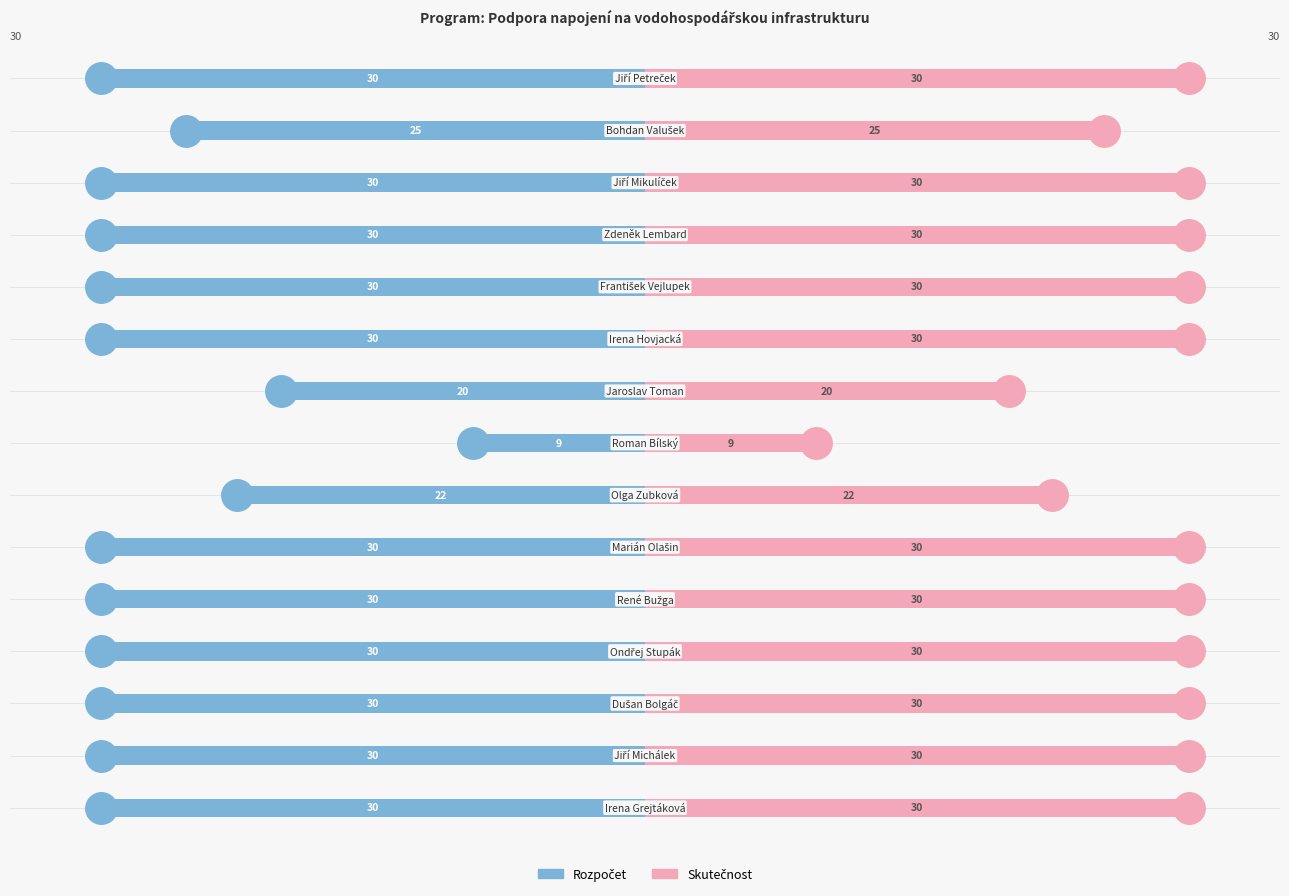

Are the bars grouped side by side (vs. stacked)?

Yes